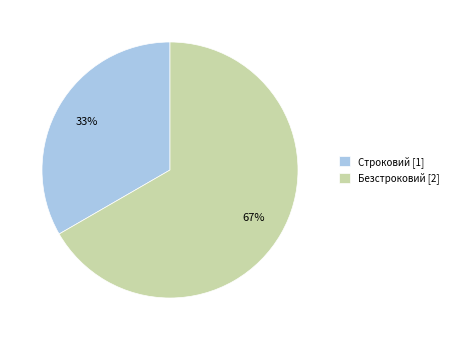

What is the majority slice?

Безстроковий